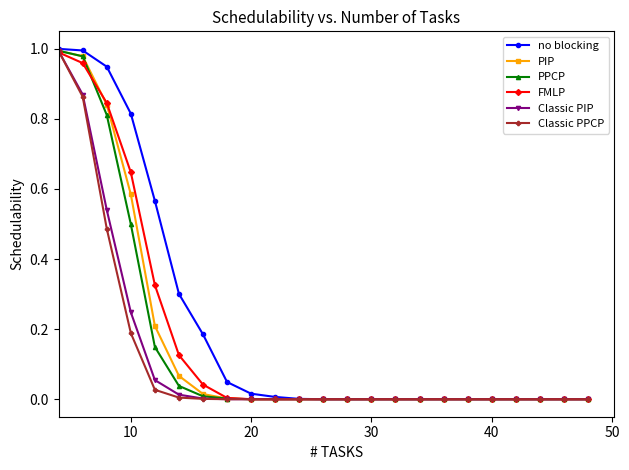

Which series has the largest range (max minus min)?

no blocking